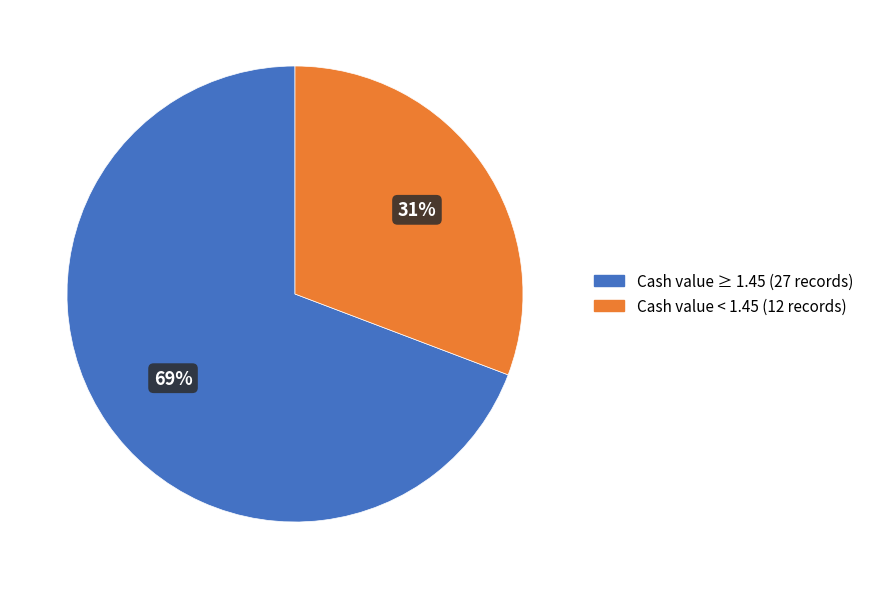

Does any single category account for the majority?

Yes